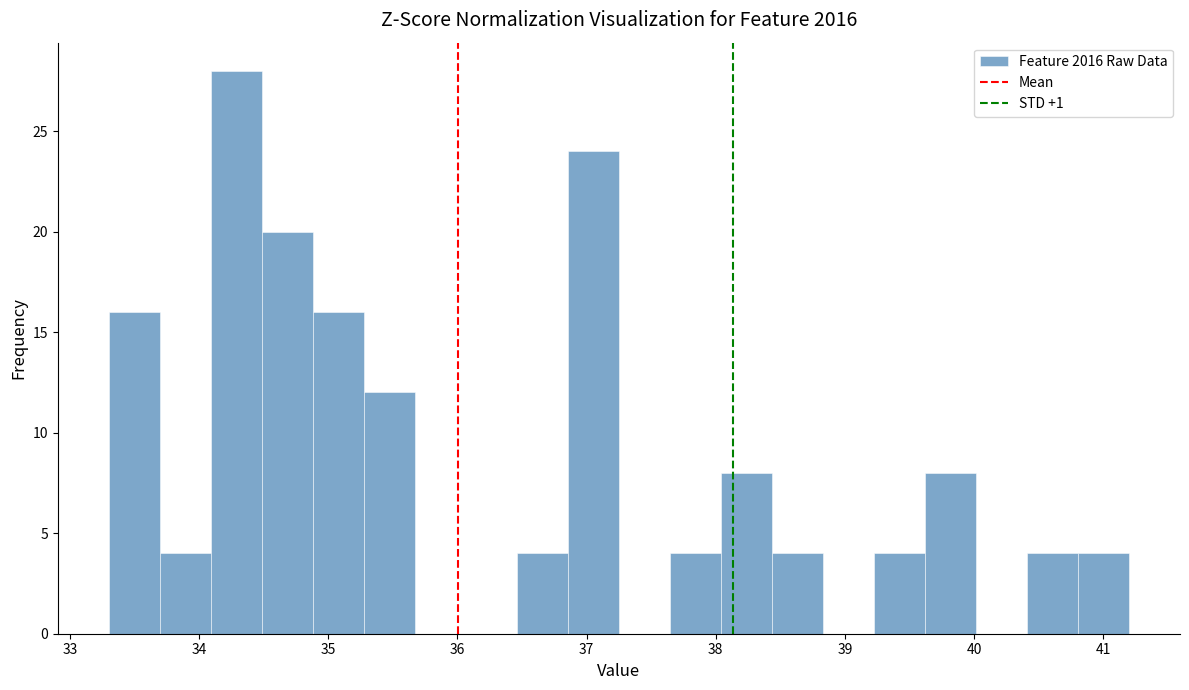

Read against the x-axis, roughly where is the centre of the tallest bar?

34.3